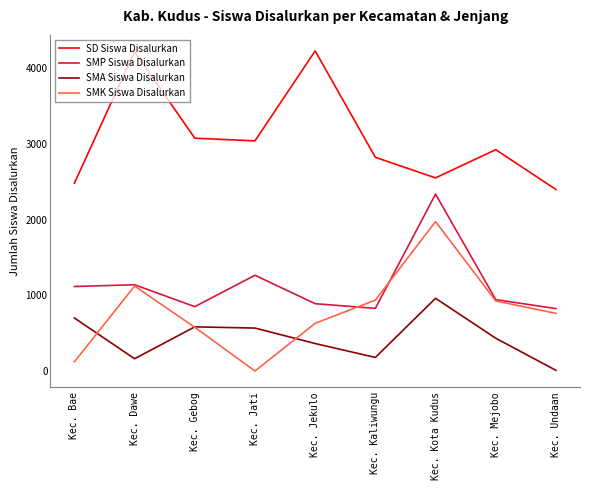

Rank the series by their maximum value, from highest to lowest.

SD Siswa Disalurkan, SMP Siswa Disalurkan, SMK Siswa Disalurkan, SMA Siswa Disalurkan